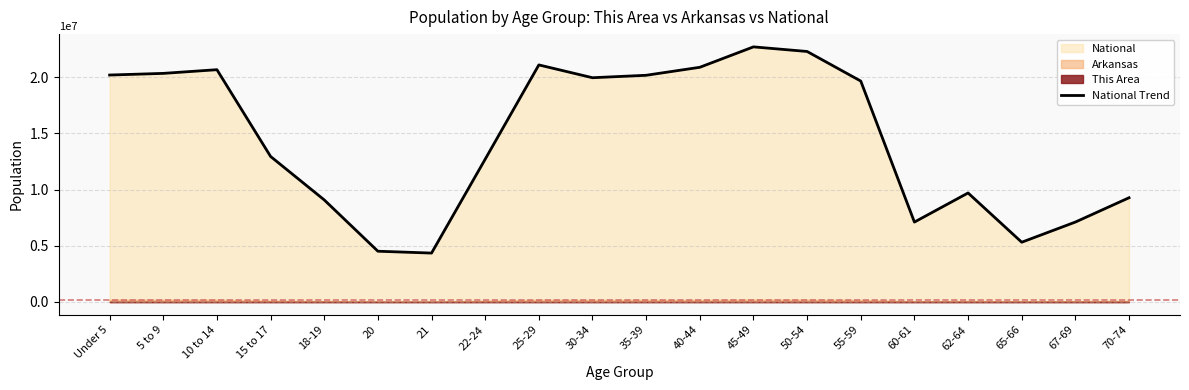

What is the label of the 8th point from the right?

45-49